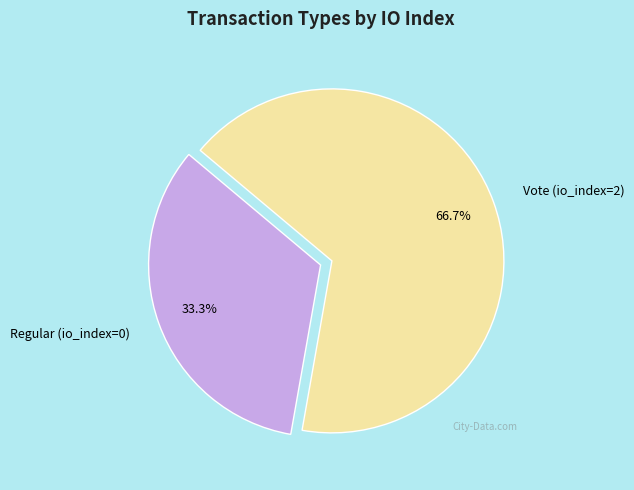

Which slice is the largest?

Vote (io_index=2)